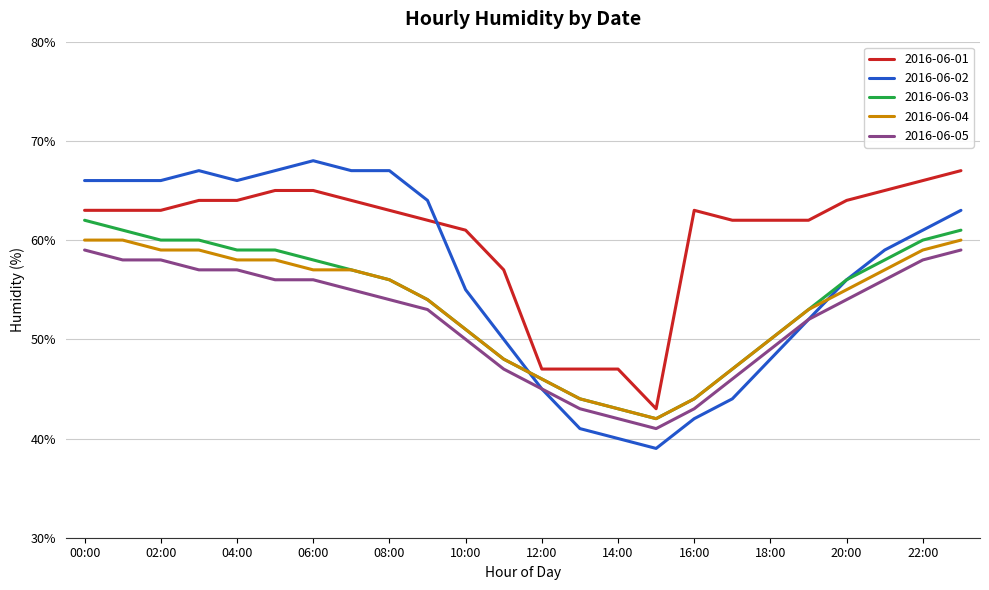

True or false: 2016-06-05 and 2016-06-04 intersect in this chart.

False